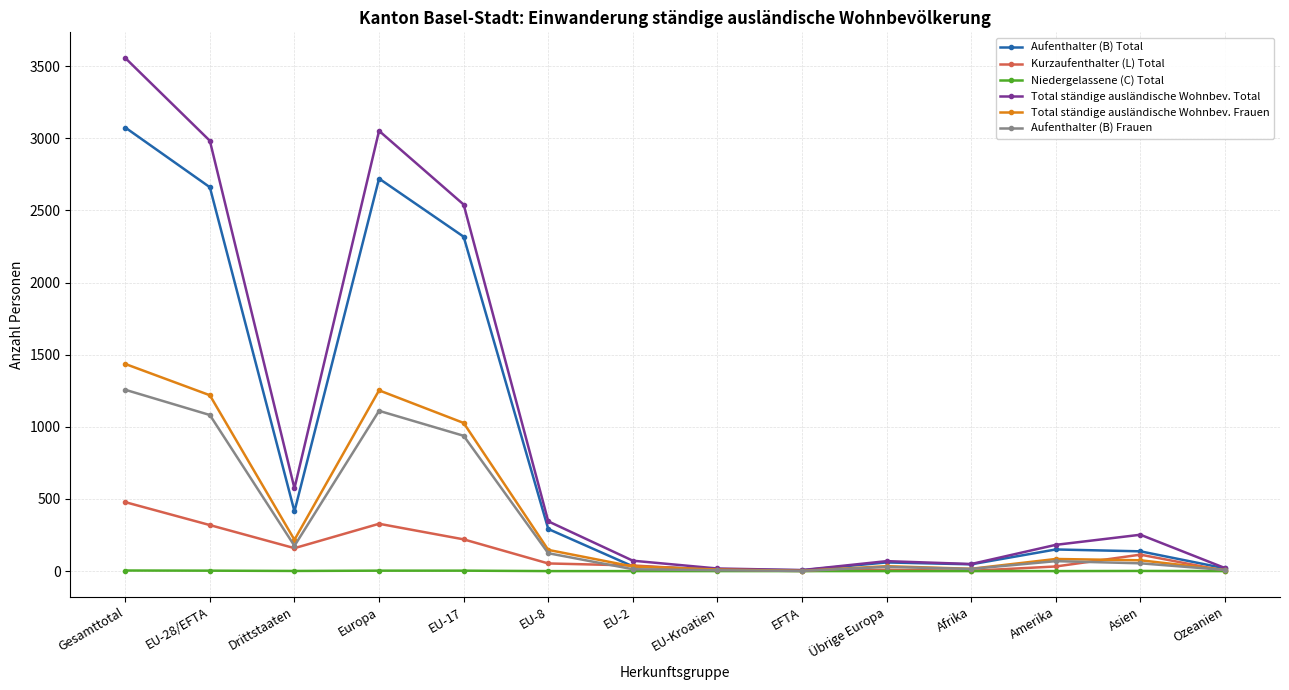

At which category is the sum across all series the highest?

Gesamttotal